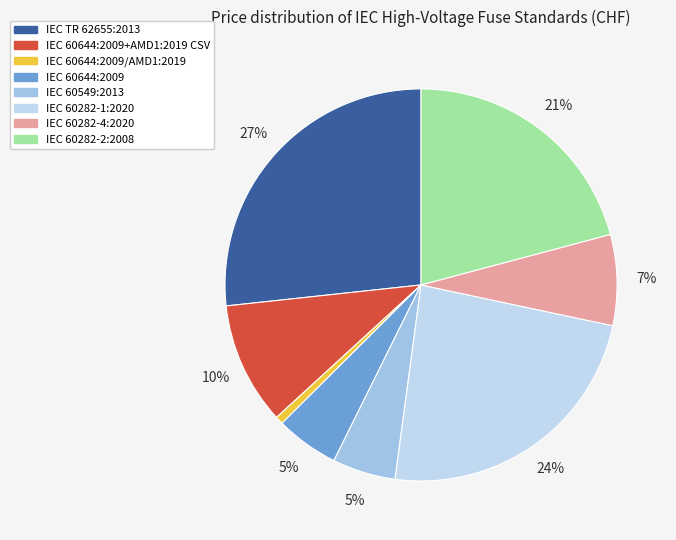

Which category has the smallest portion of the pie?

IEC 60644:2009/AMD1:2019